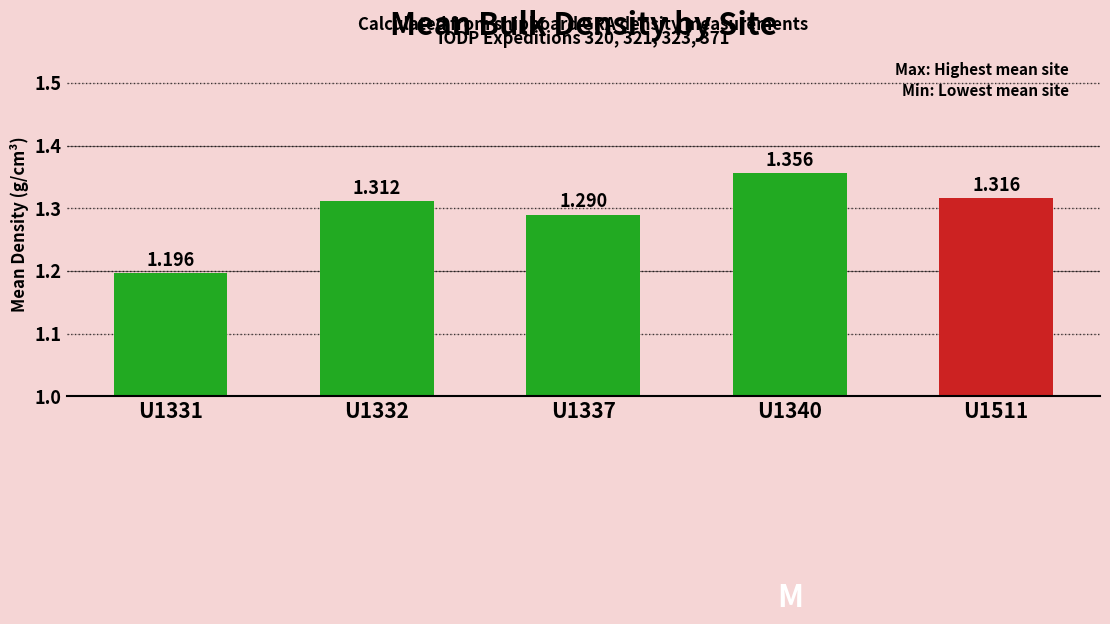

How many categories are shown in the chart?

5